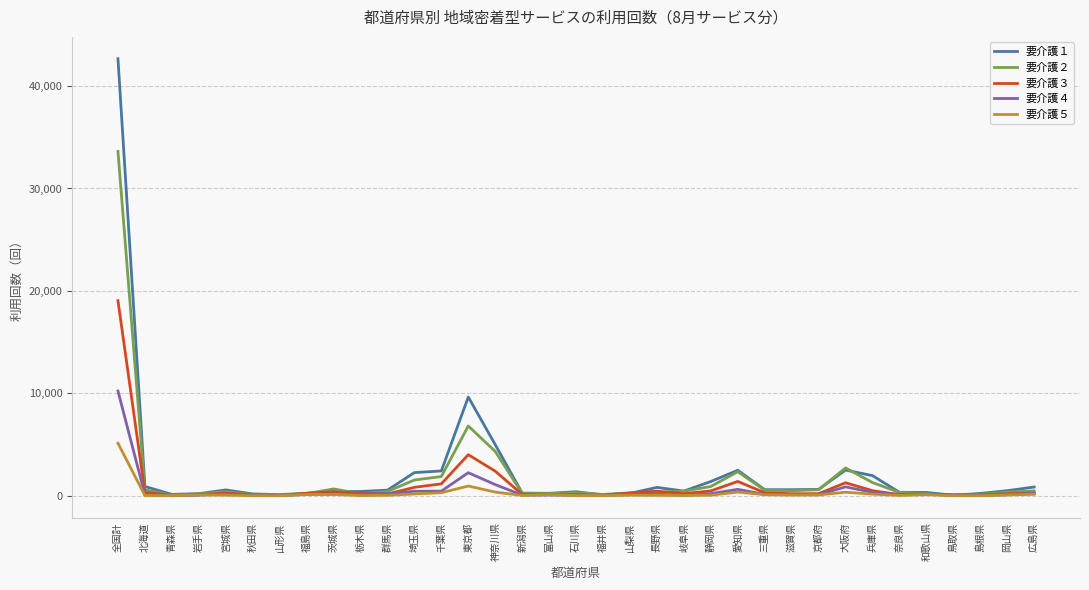

Which series has the widest spread of values?

要介護１